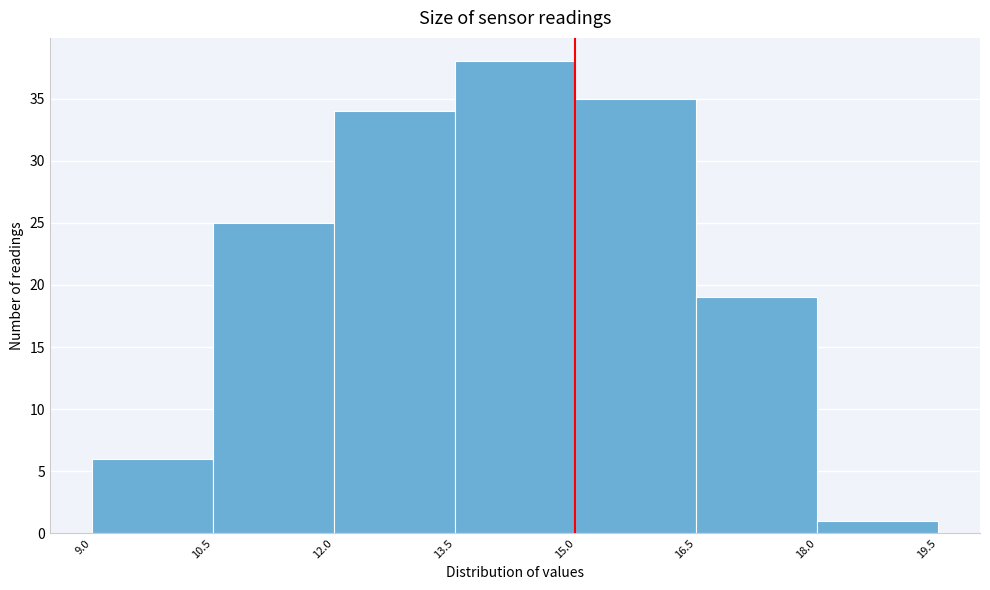

Reading left to right, list every bar in this chart as the range it spans on the x-axis followed by its height. The values are not printed on the chart, so give them approximately, as read against the axis.

9.0 to 10.5: 6
10.5 to 12.0: 25
12.0 to 13.5: 34
13.5 to 15.0: 38
15.0 to 16.5: 35
16.5 to 18.0: 19
18.0 to 19.5: 1